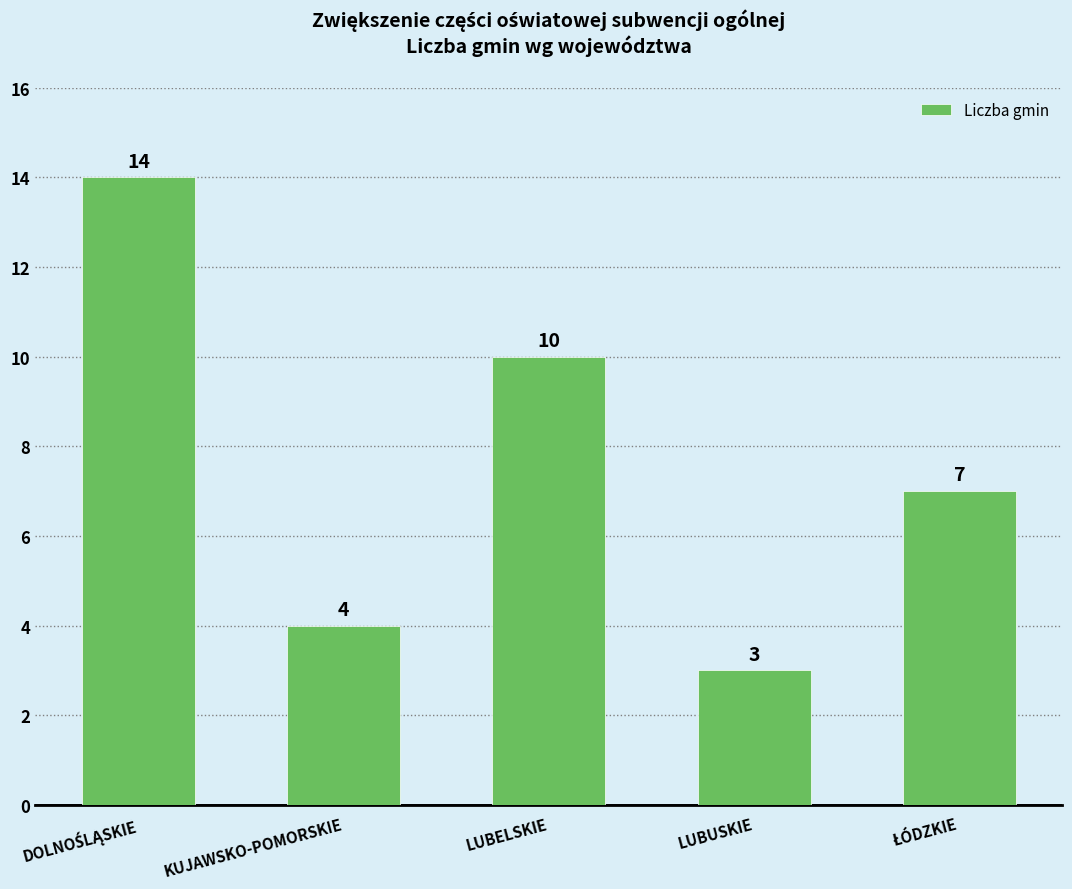

What is the value of the 4th bar from the left?

3